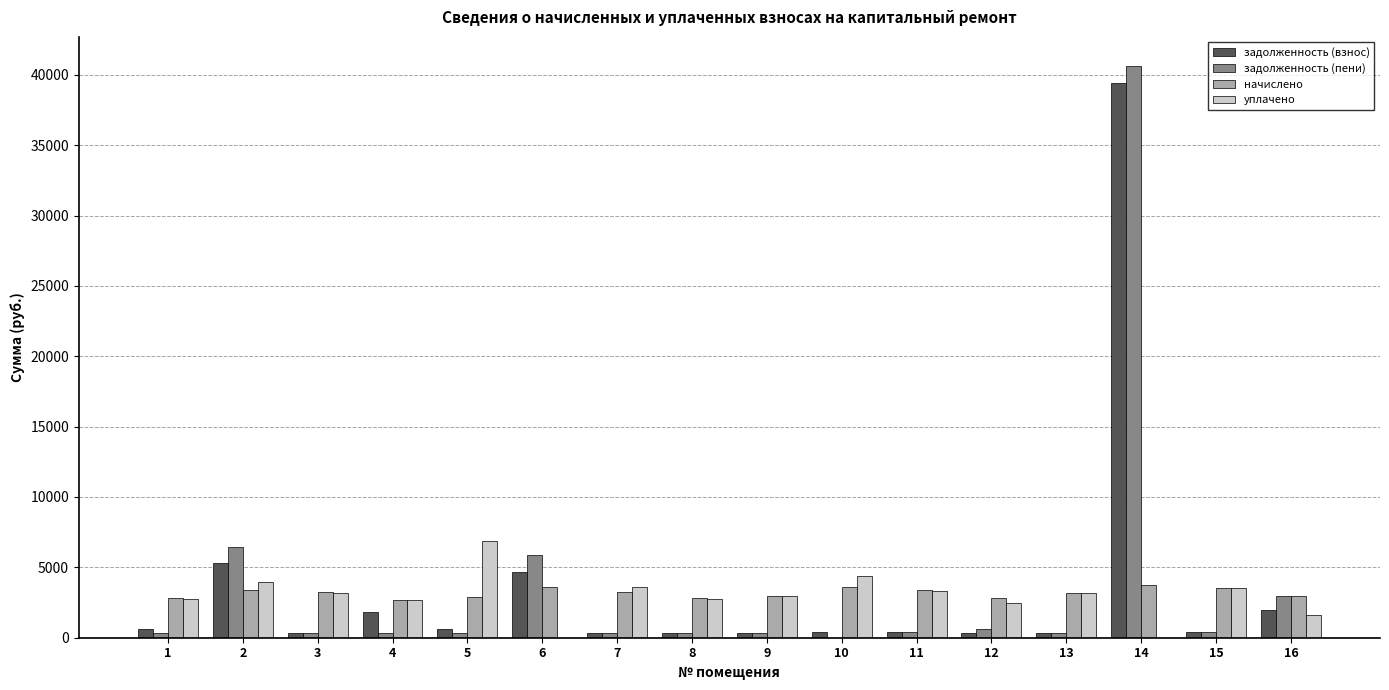

What is the spread (max minus min) of values at 11?

2984.7